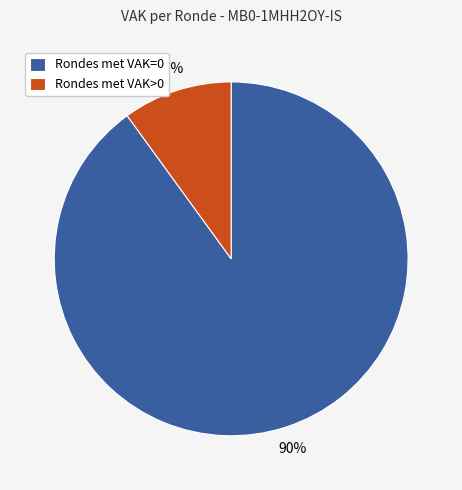

What is the largest slice in the pie chart?

Rondes met VAK=0